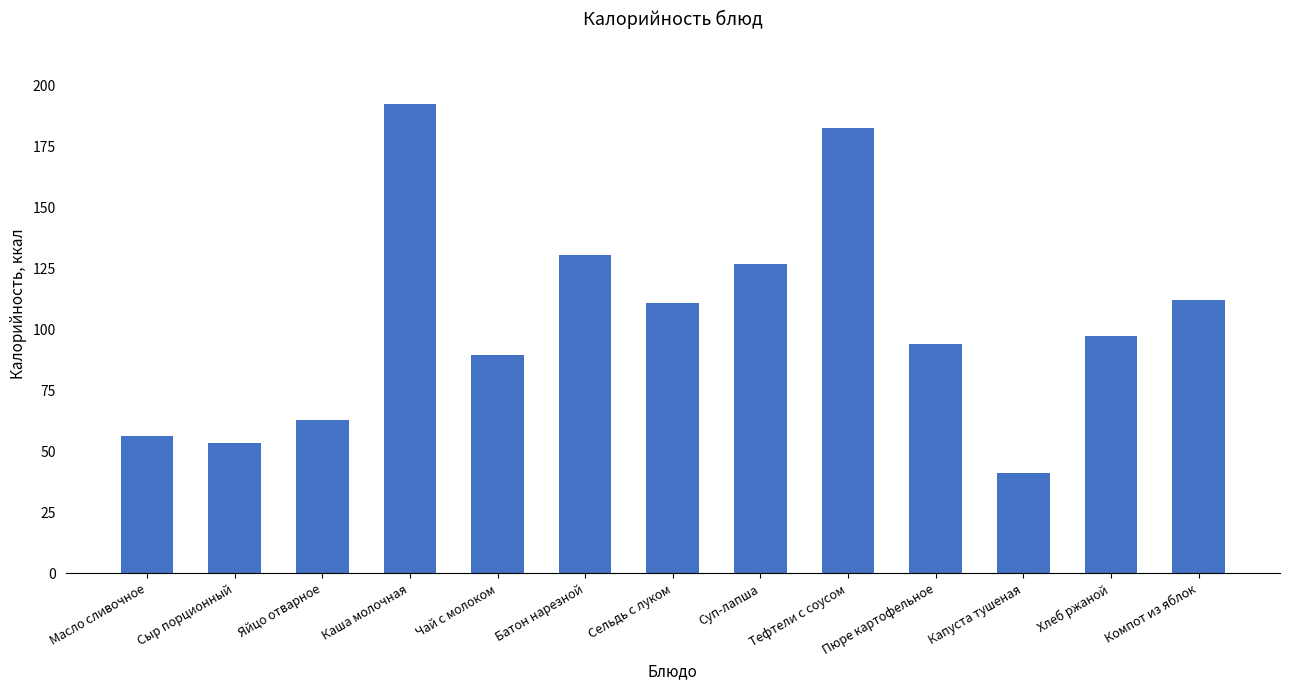

What is the value of the 3rd bar from the left?

63.0